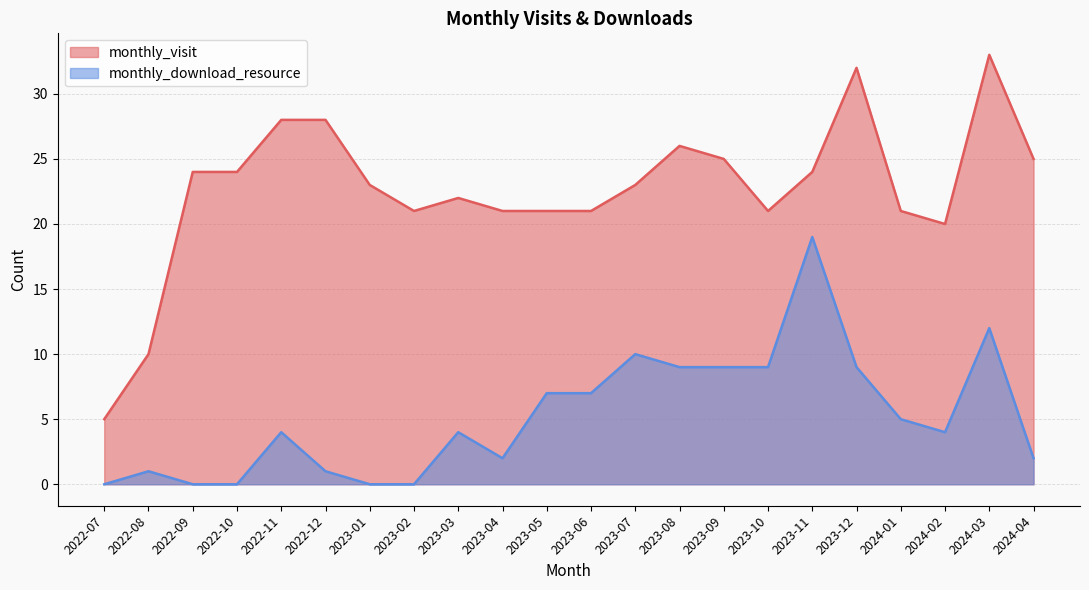

List the labels in order of monthly_visit value, smallest first.

2022-07, 2022-08, 2024-02, 2023-02, 2023-04, 2023-05, 2023-06, 2023-10, 2024-01, 2023-03, 2023-01, 2023-07, 2022-09, 2022-10, 2023-11, 2023-09, 2024-04, 2023-08, 2022-11, 2022-12, 2023-12, 2024-03